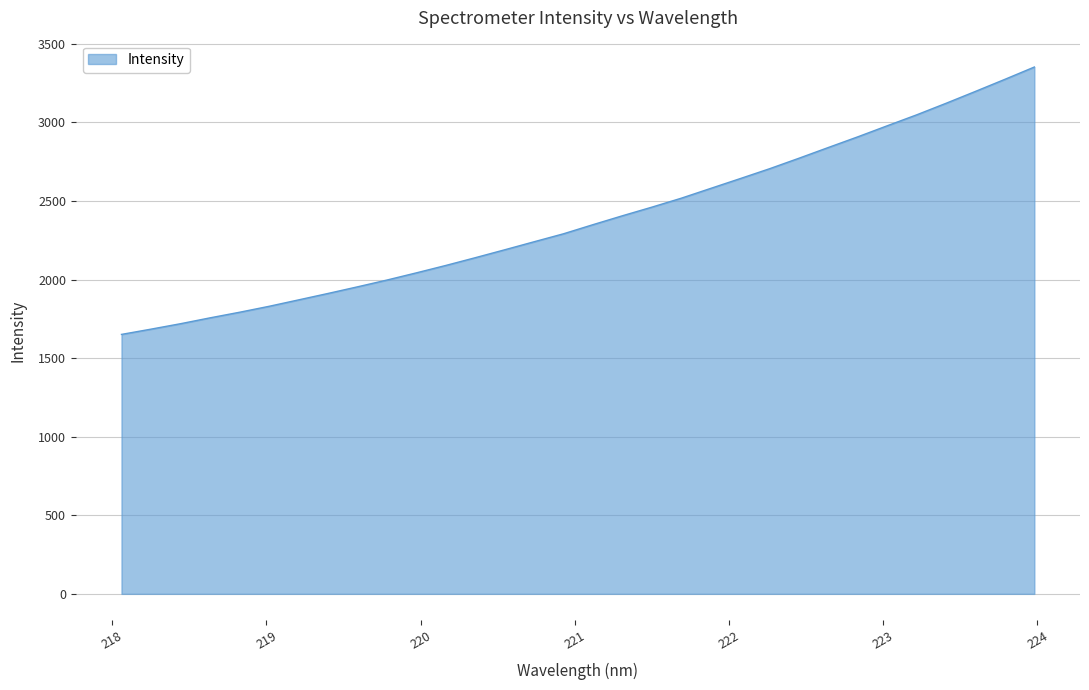

What is the difference between the maximum and minimum values?

1701.8